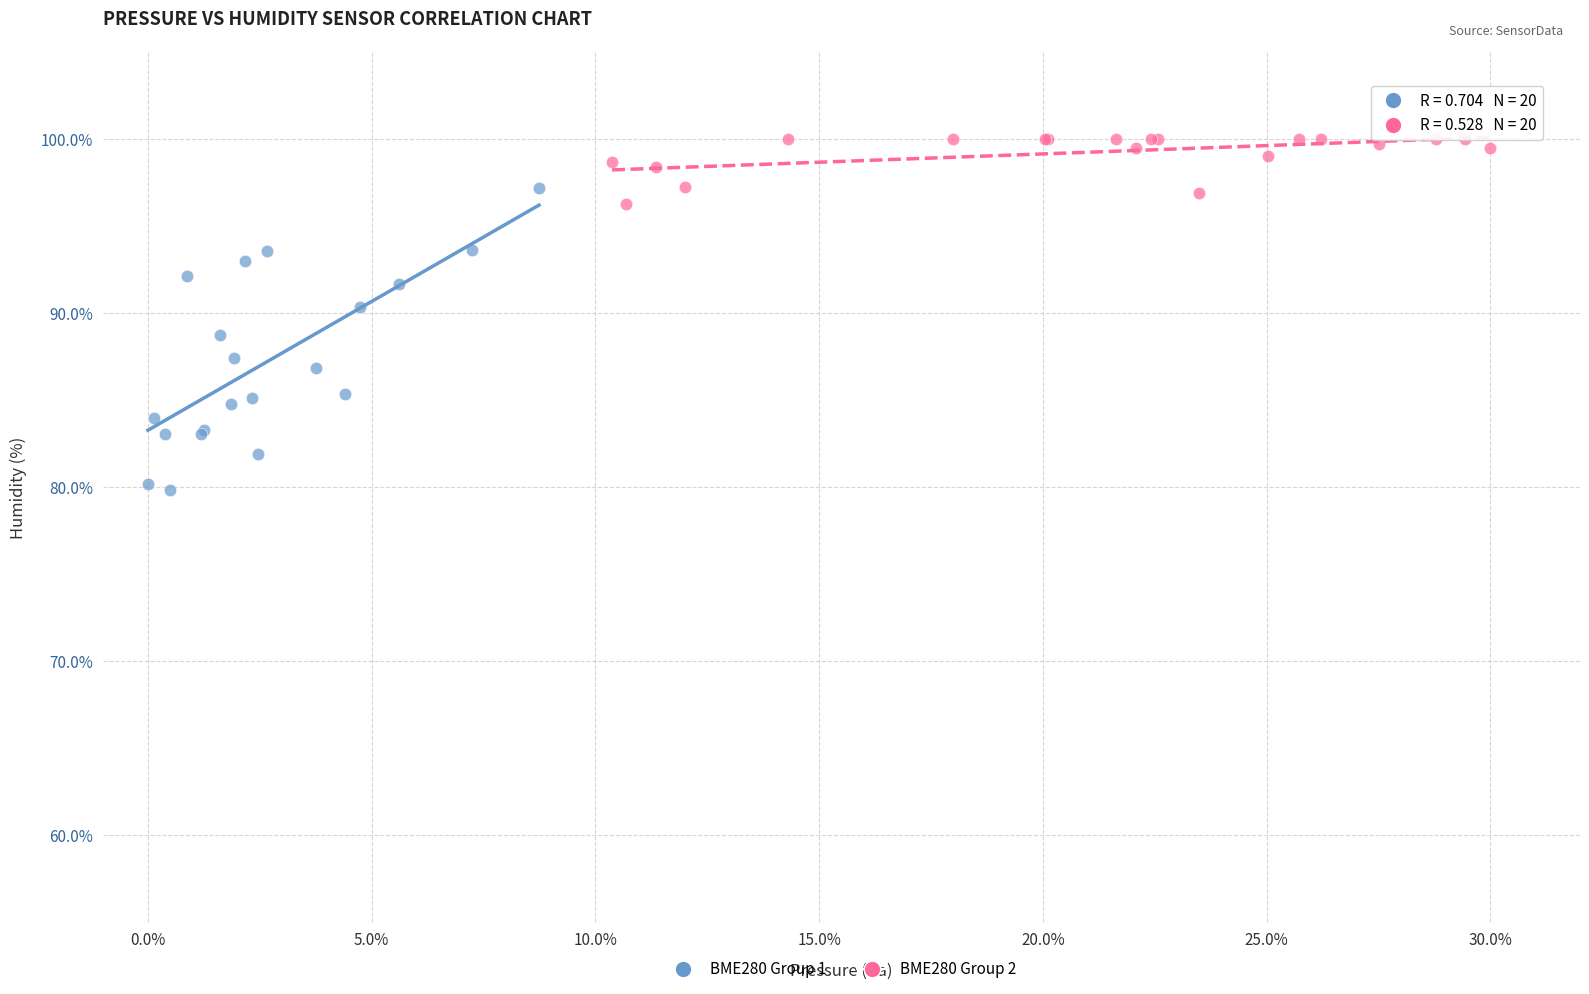

Which series reaches the maximum Y coordinate?

BME280 Group 2